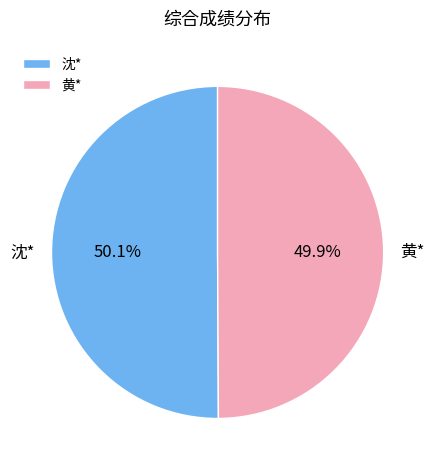

To the nearest percent, what portion does 黄* represent?

50%